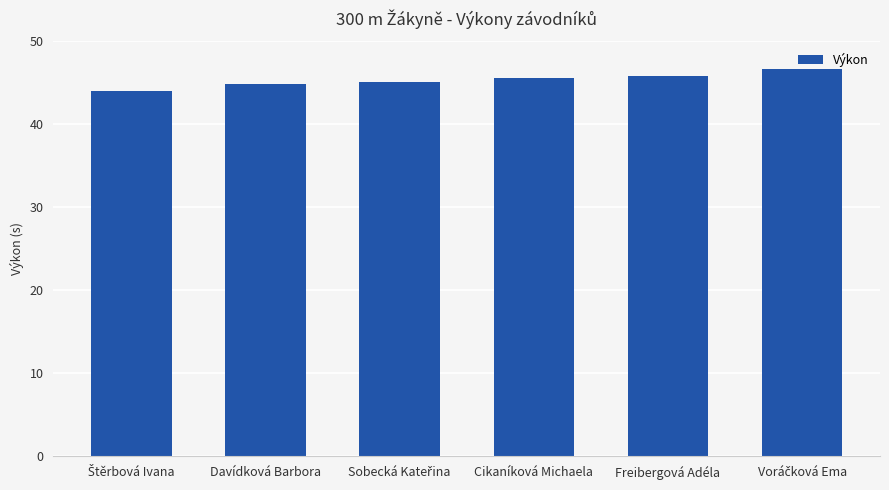

What is the smallest value displayed?

44.1